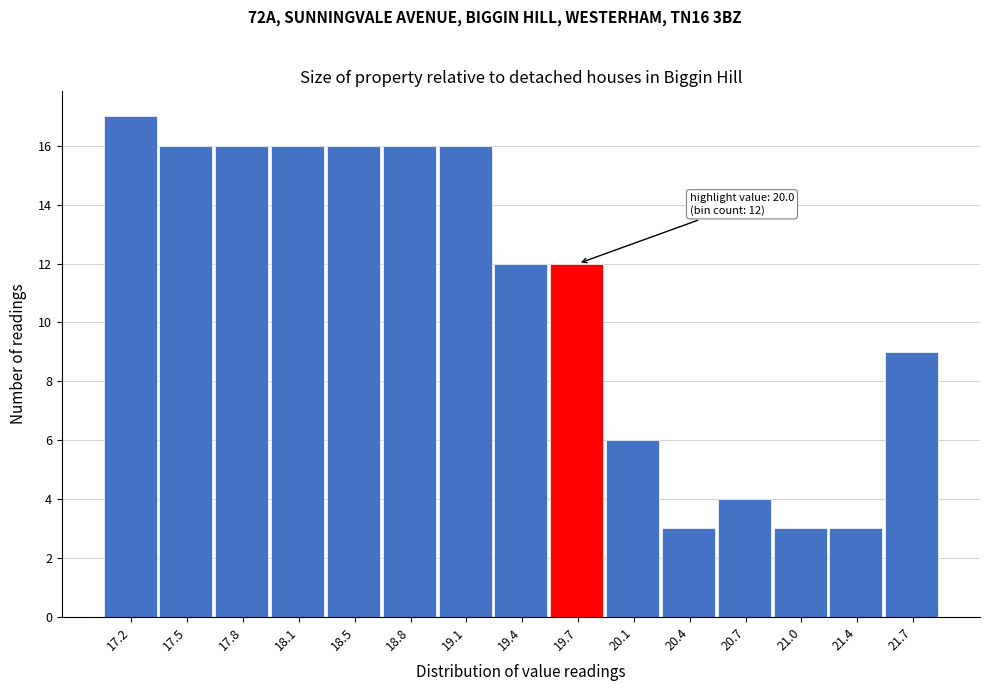

Reading left to right, what are all the values shown in this chart?

17.2=17	17.5=16	17.8=16	18.1=16	18.5=16	18.8=16	19.1=16	19.4=12	19.7=12	20.1=6	20.4=3	20.7=4	21.0=3	21.4=3	21.7=9